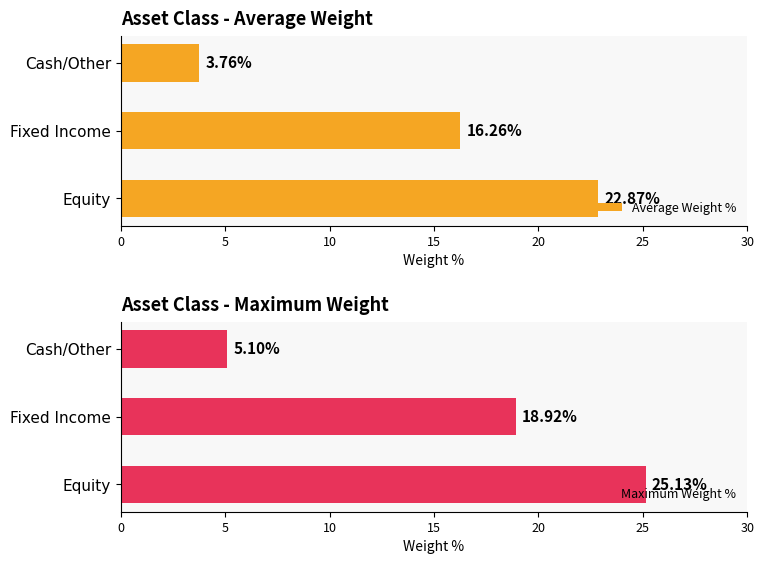

List the labels in order of Average Weight % value, smallest first.

Cash/Other, Fixed Income, Equity